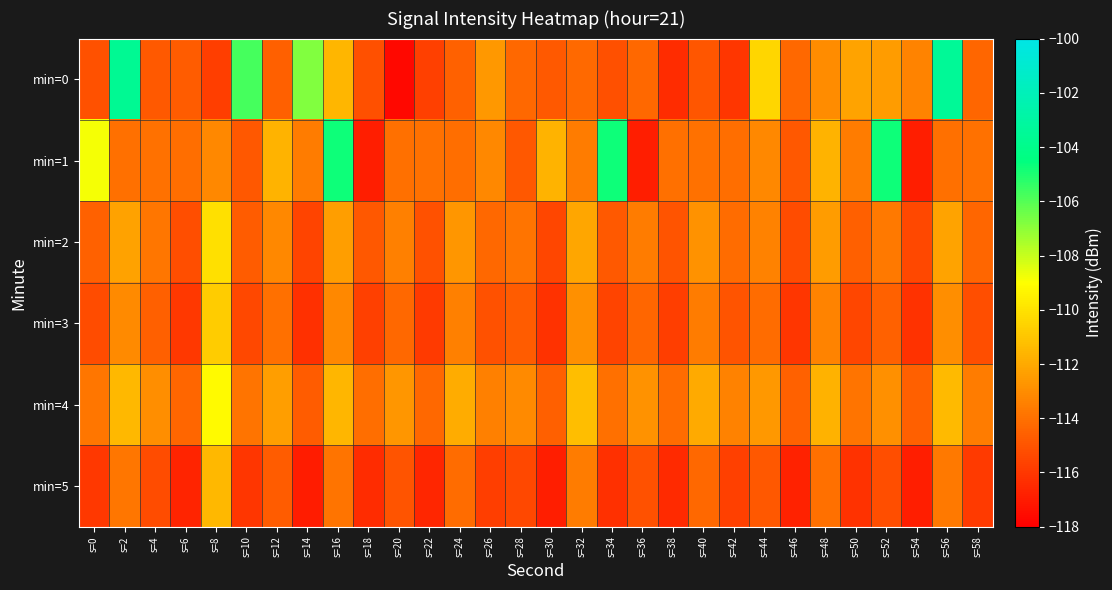

Which series has the widest spread of values?

min=0